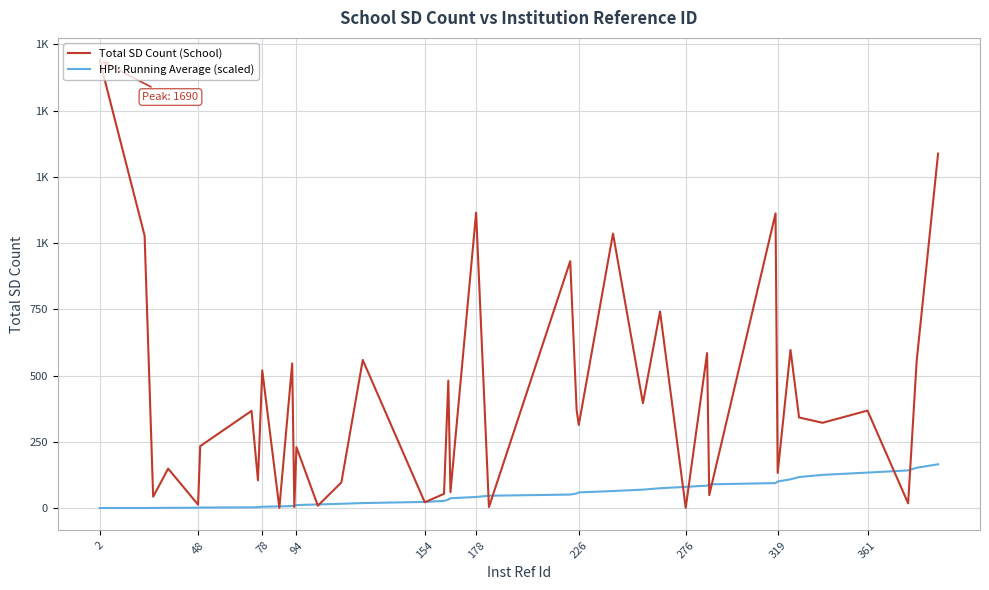

Reading left to right, what are all the values shown in this chart?

Total SD Count (School): 1690.0	1028.0	43.0	149.0	13.0	234.0	367.0	105.0	520.0	1.0	546.0	4.0	230.0	9.0	97.0	559.0	22.0	54.0	481.0	60.0	1115.0	4.0	932.0	370.0	314.0	1036.0	396.0	742.0	1.0	585.0	49.0	1112.0	133.0	597.0	342.0	322.0	368.0	18.0	556.0	1338.0
HPI: Running Average (scaled): 0.4	0.4	0.8	1.0	1.5	2.1	2.9	3.6	5.1	6.6	7.9	9.3	11.5	13.7	16.3	19.1	23.3	27.2	32.4	37.2	42.0	46.7	51.1	55.2	59.3	64.4	69.7	75.0	80.1	84.9	89.7	94.4	100.5	108.5	117.2	125.4	134.0	142.3	152.3	165.4